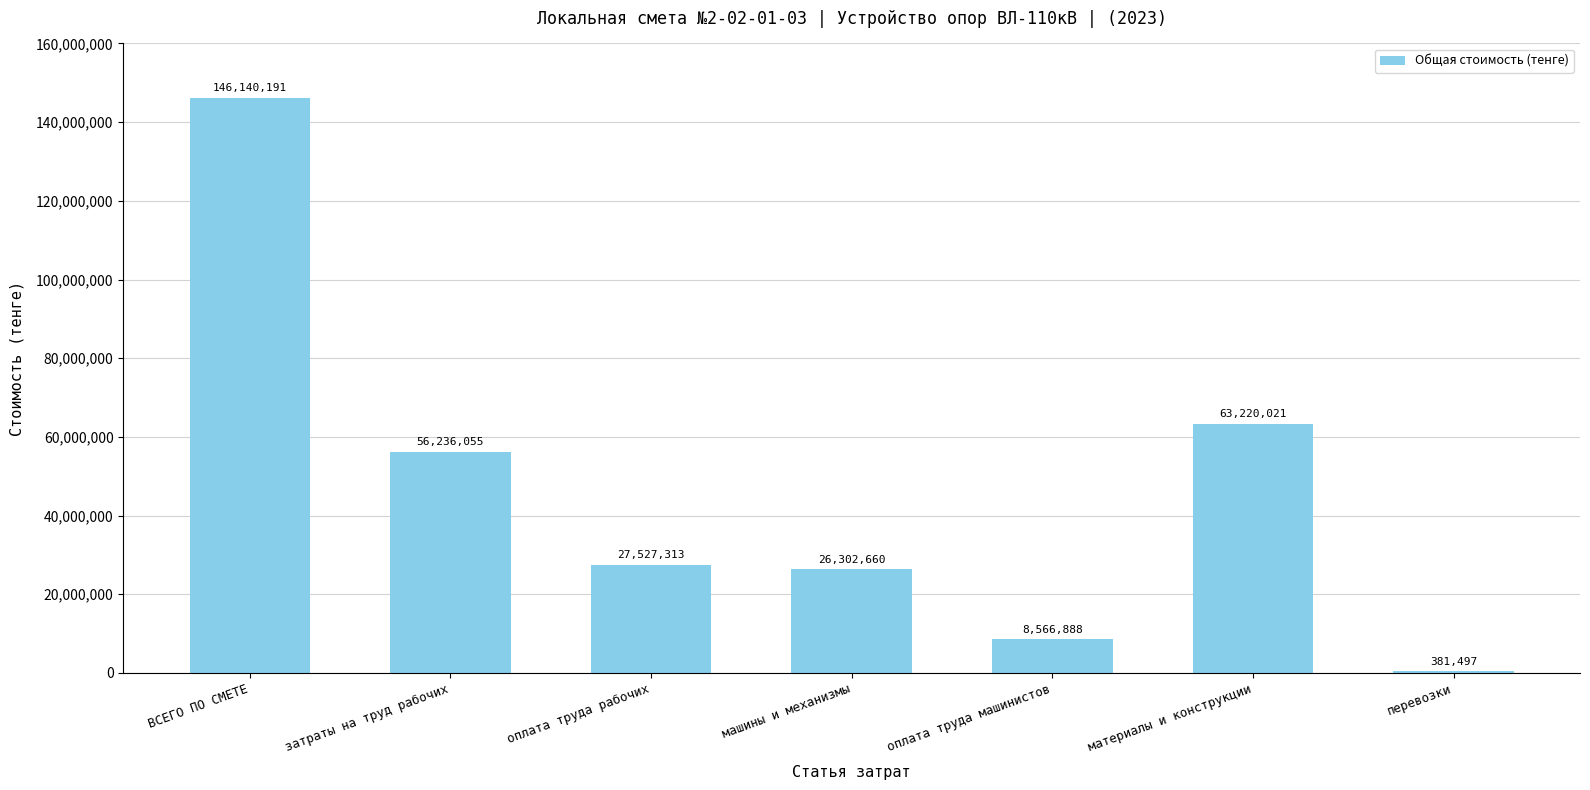

Where is the data nearest to the value 73260844?

материалы и конструкции